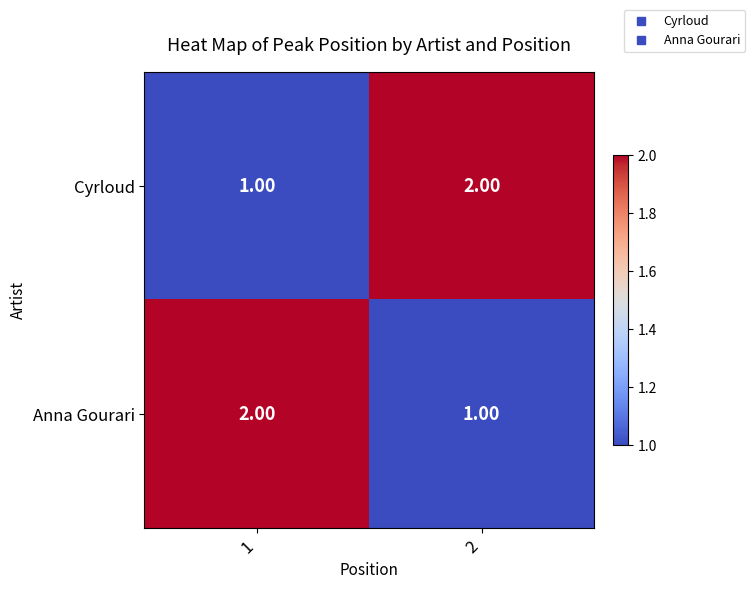

List the labels in order of Cyrloud value, smallest first.

1, 2